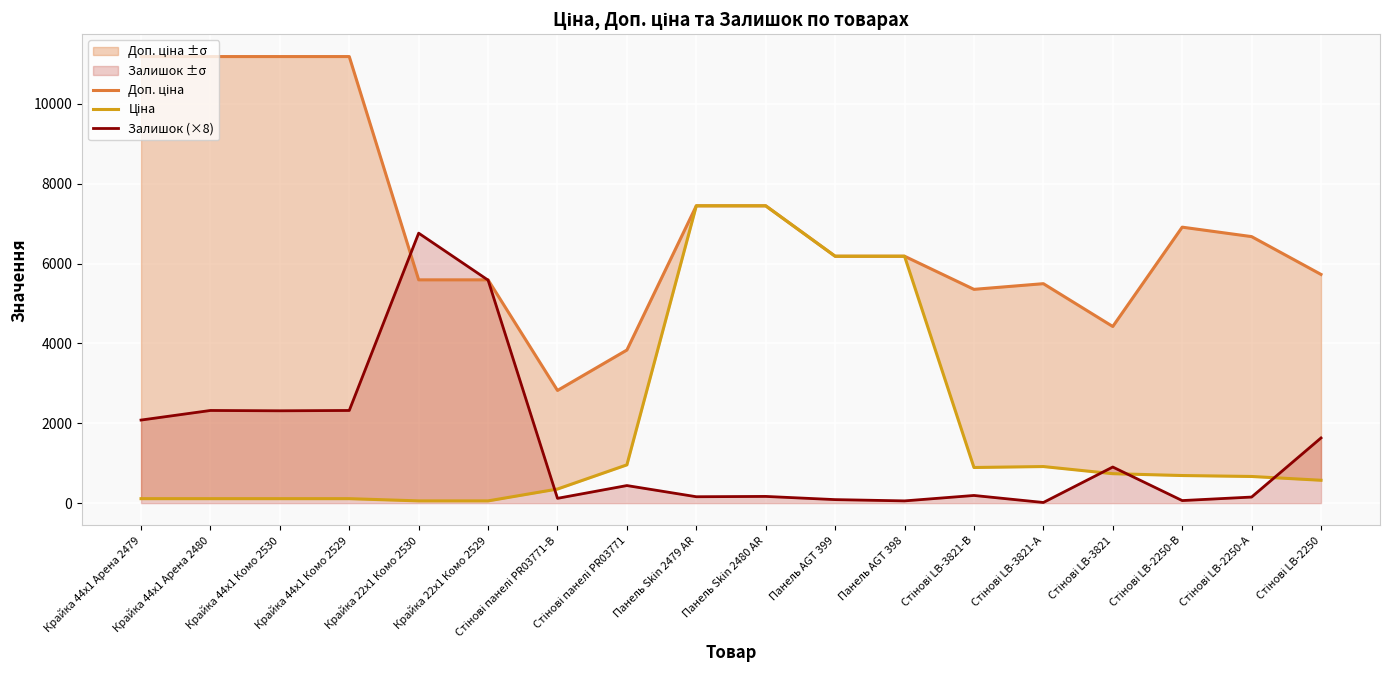

Is the value of Доп. ціна at Панель Skin 2479 AR greater than the value of Залишок (×8) at Крайка 22x1 Комо 2529?

Yes